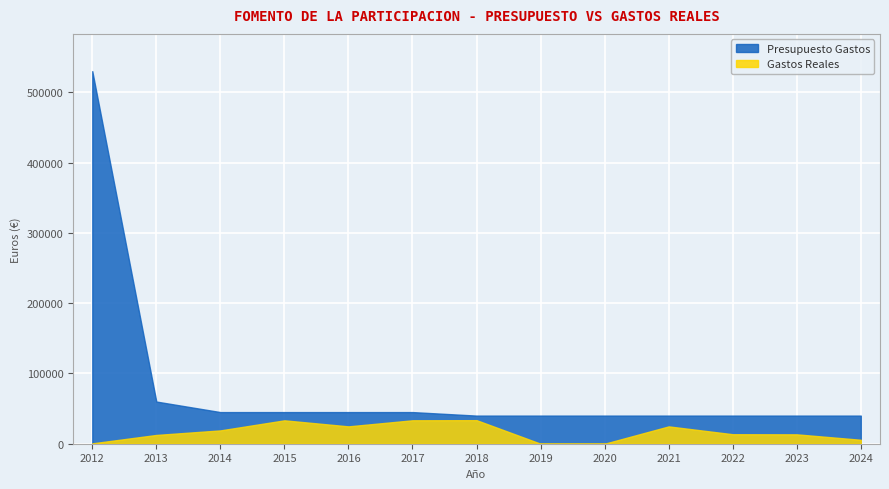

Between 2016 and 2021, which series saw the biggest shift?

Presupuesto Gastos